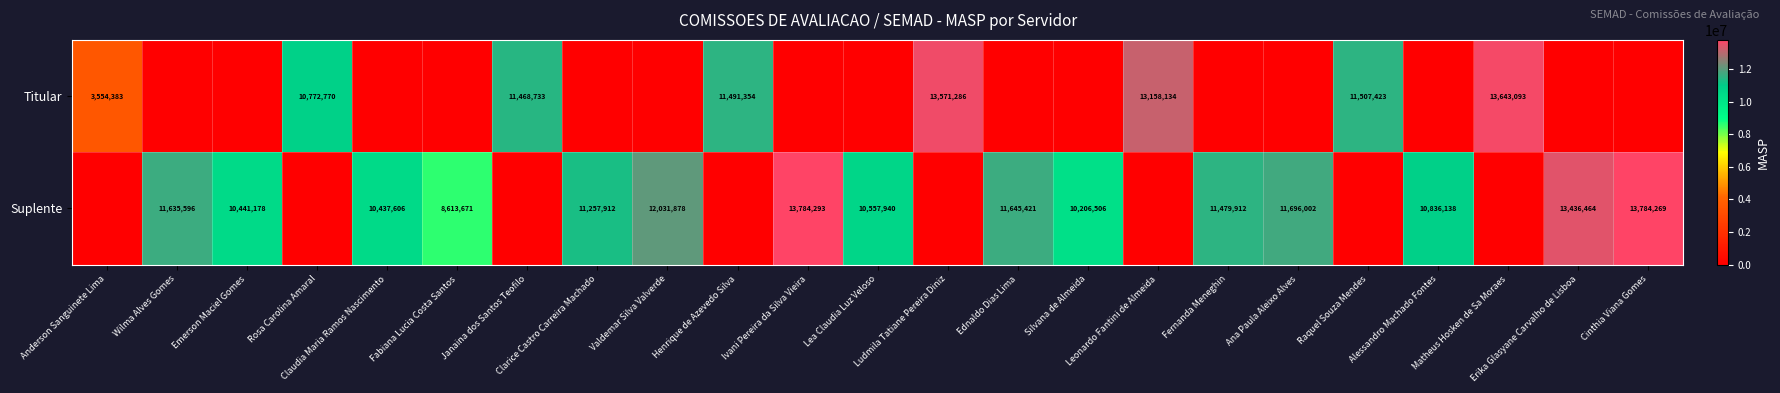

Between Claudia Maria Ramos Nascimento and Lea Claudia Luz Veloso, which is larger?

Claudia Maria Ramos Nascimento